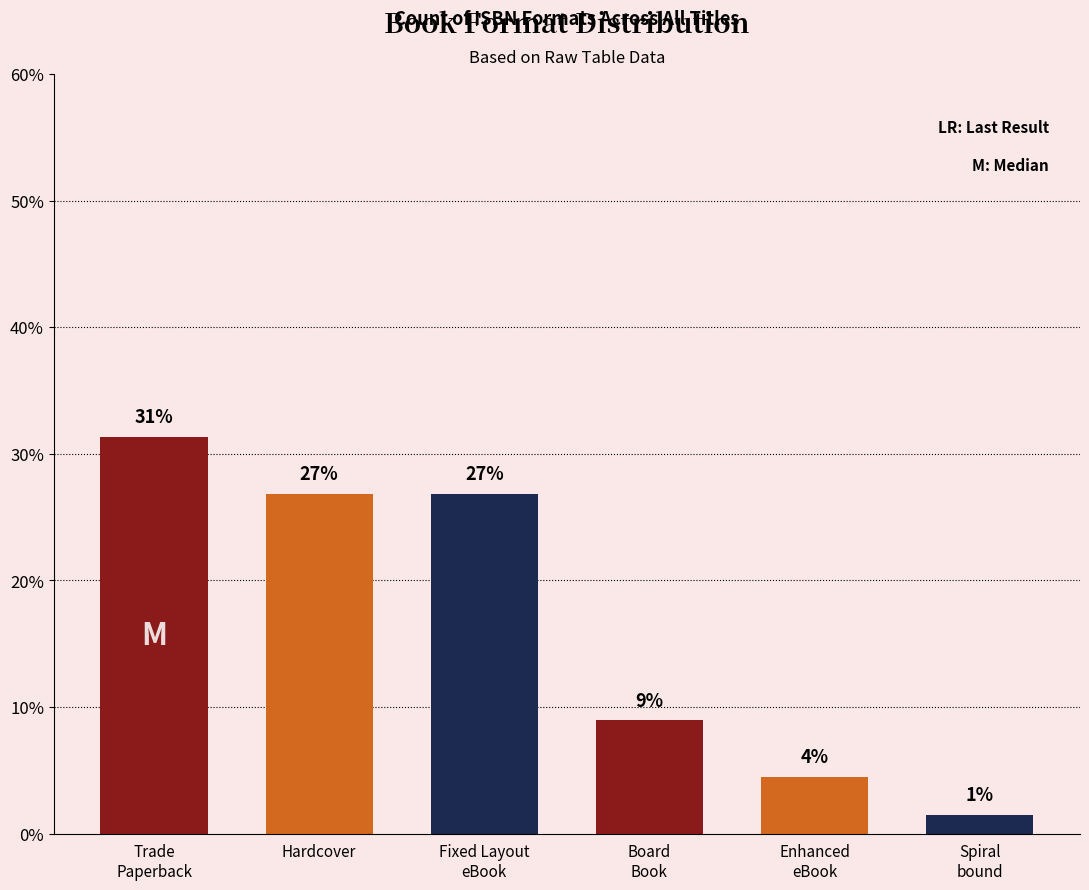

What is the label of the 5th bar from the left?

Enhanced
eBook